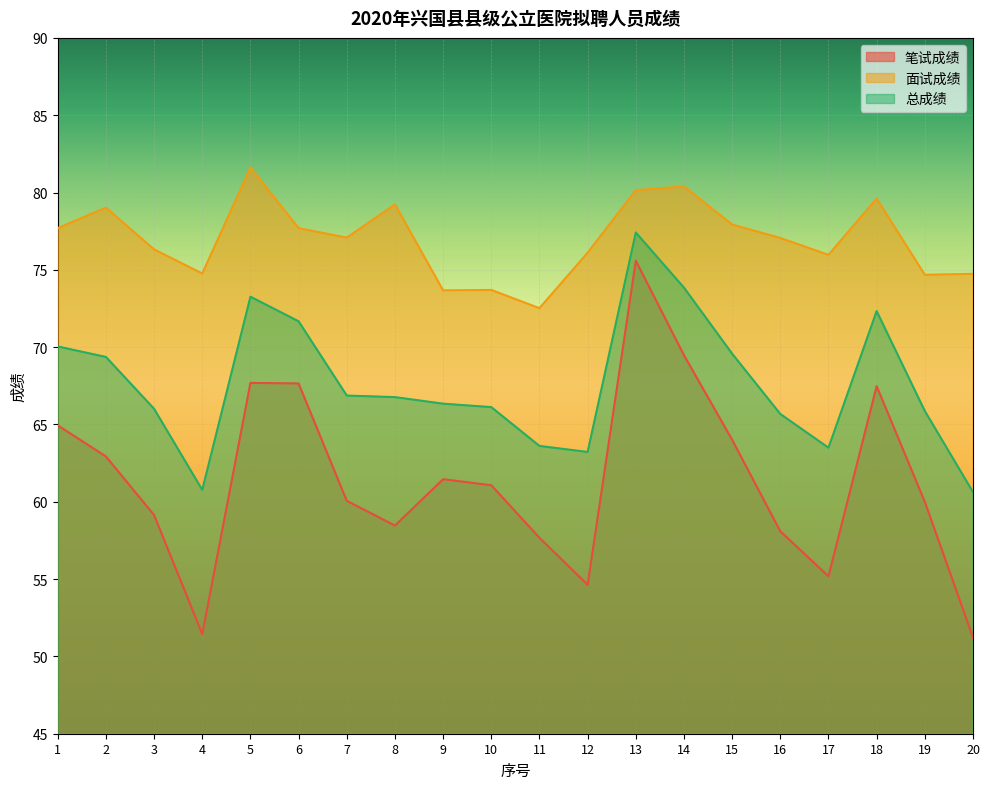

At how many categories does at least one series exceed 59?

20